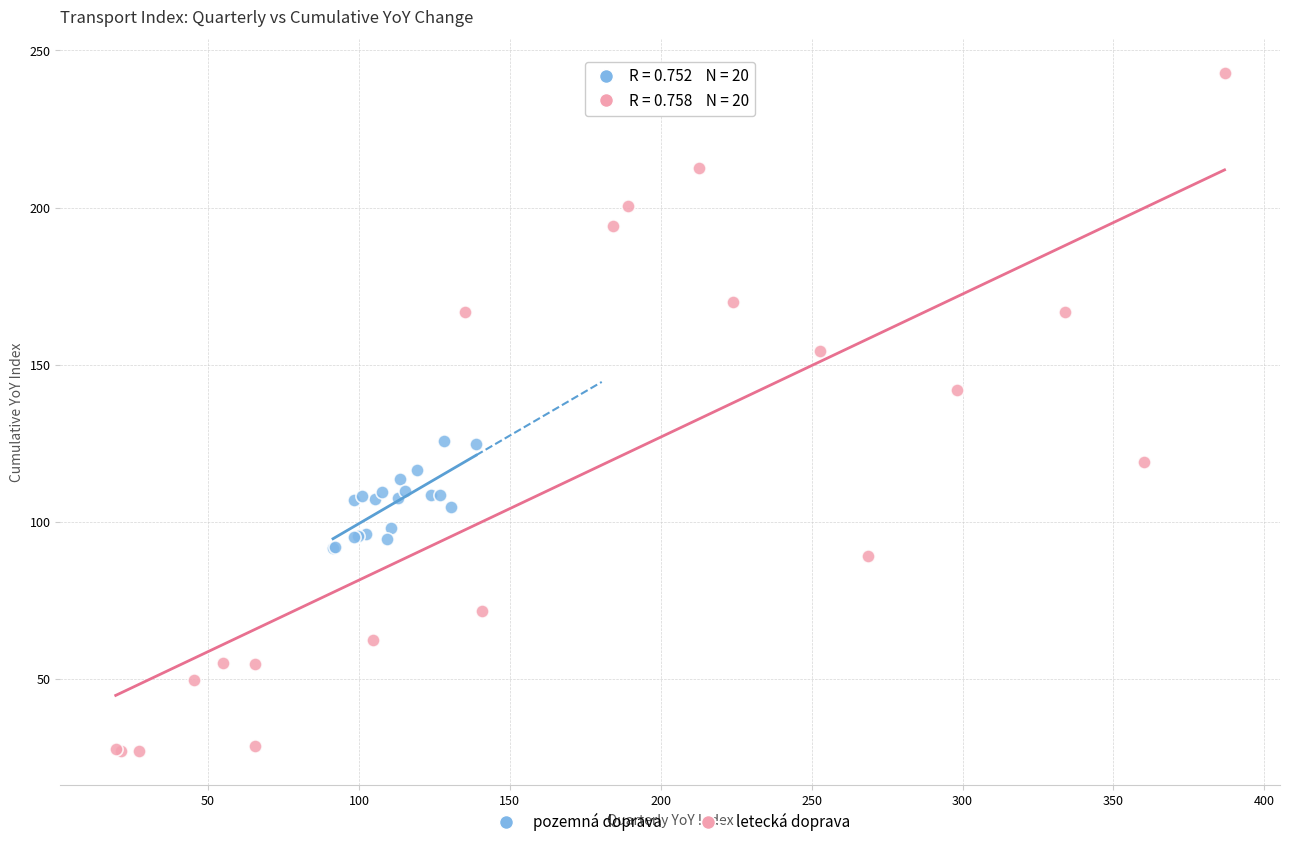

Which series contains the lowest Y value?

letecká doprava